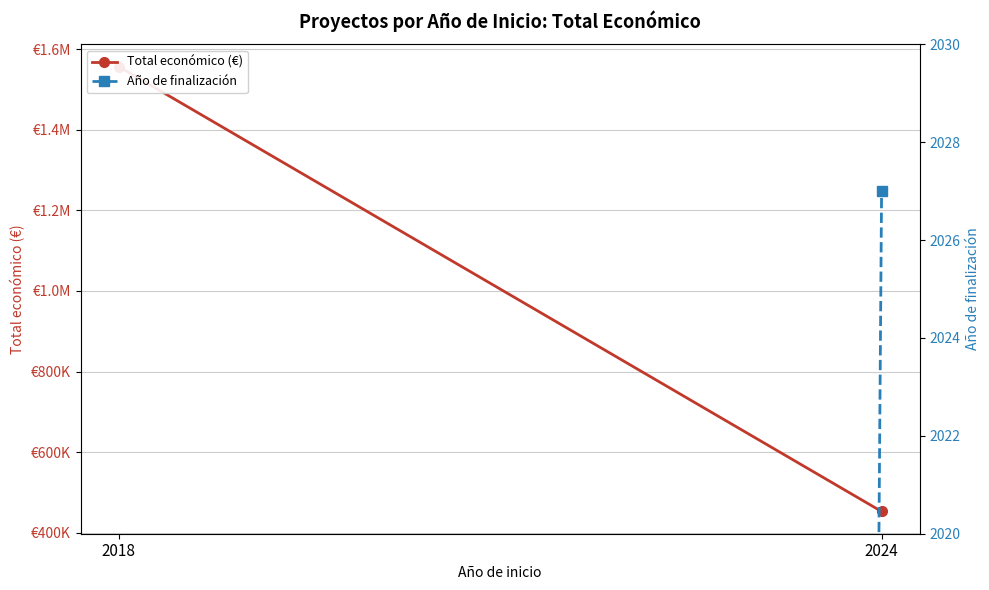

What is the difference between the Año de finalización values at 2018 and 2024?

2027.0